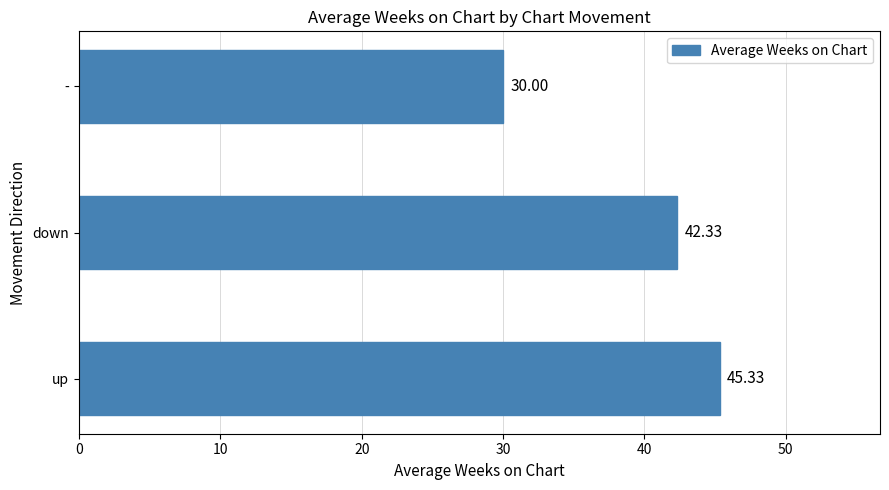

Count the number of values greater than 42.

2